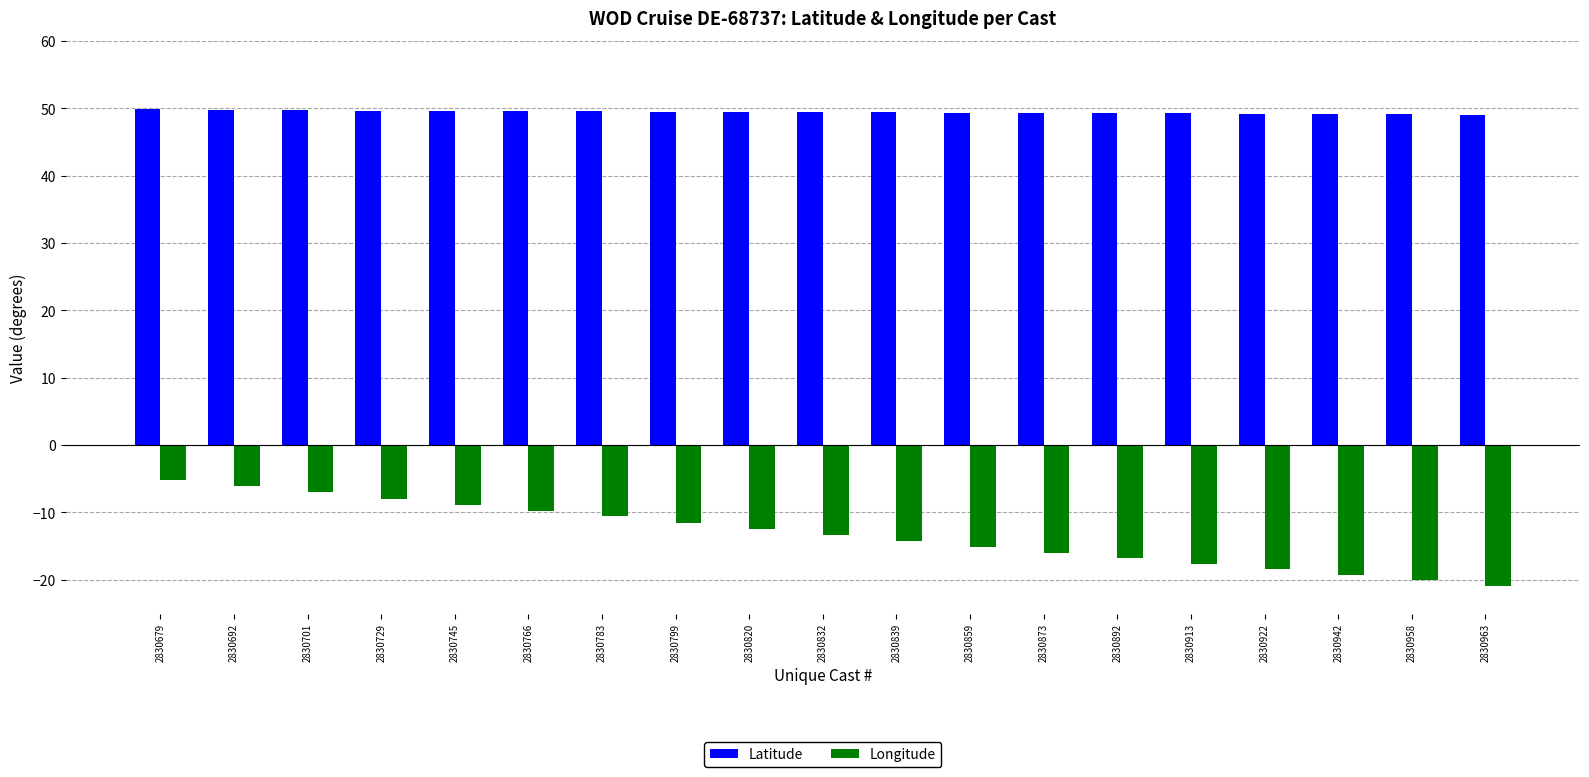

Count the number of categories in the chart.

19